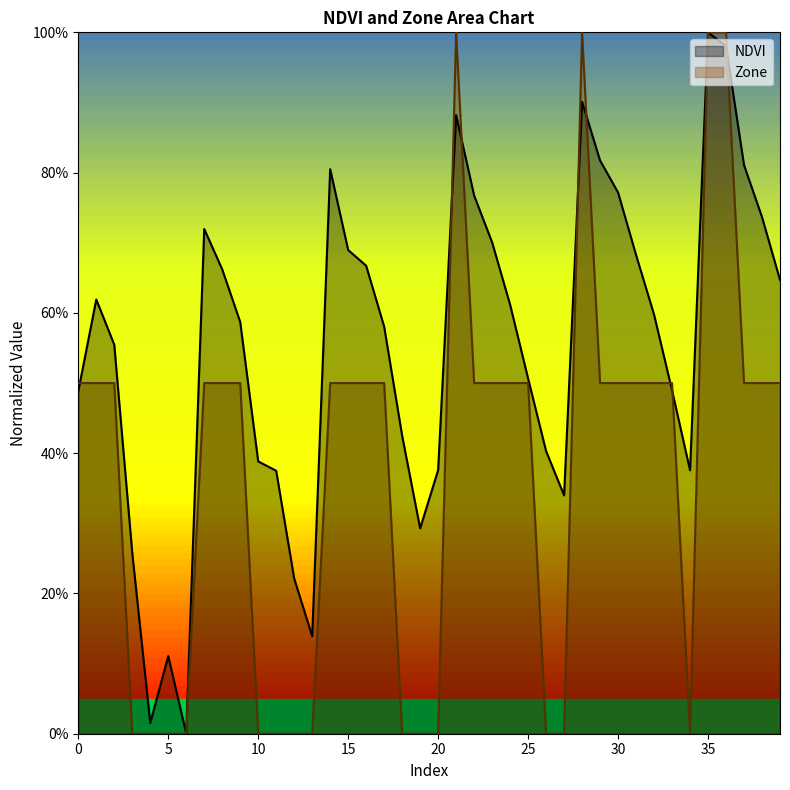

Rank the series by their average value, from highest to lowest.

NDVI, Zone